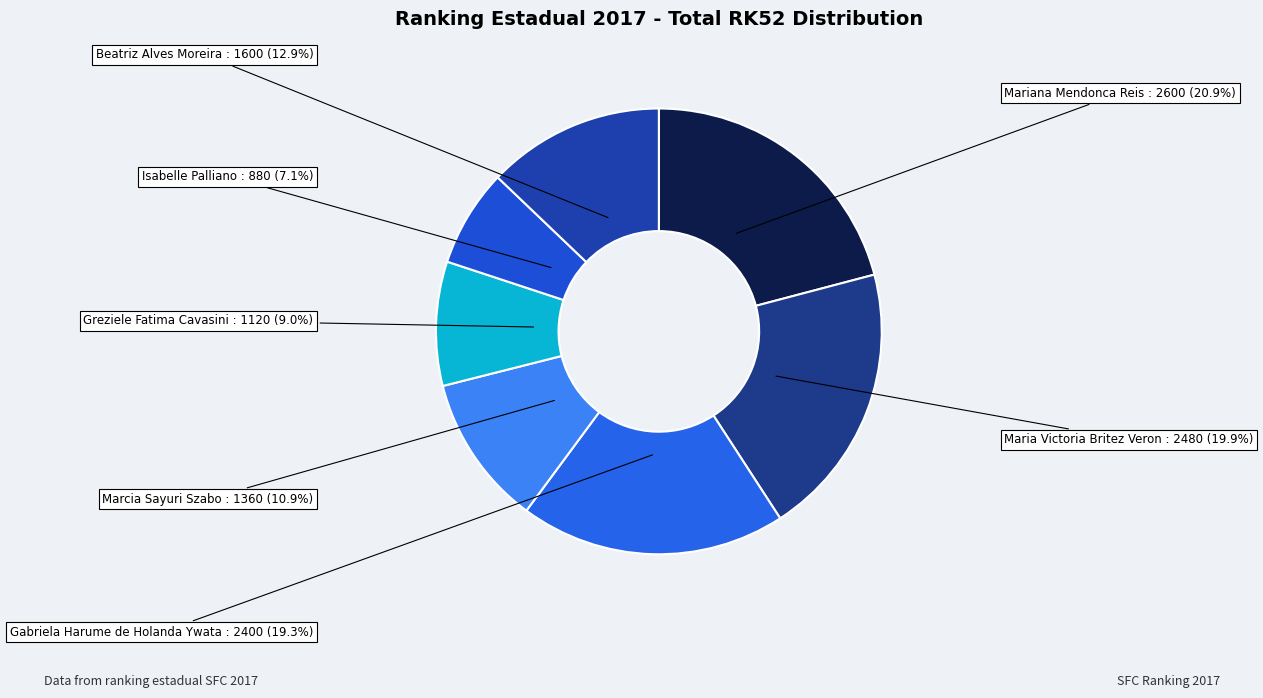

Count the number of slices in the pie.

7